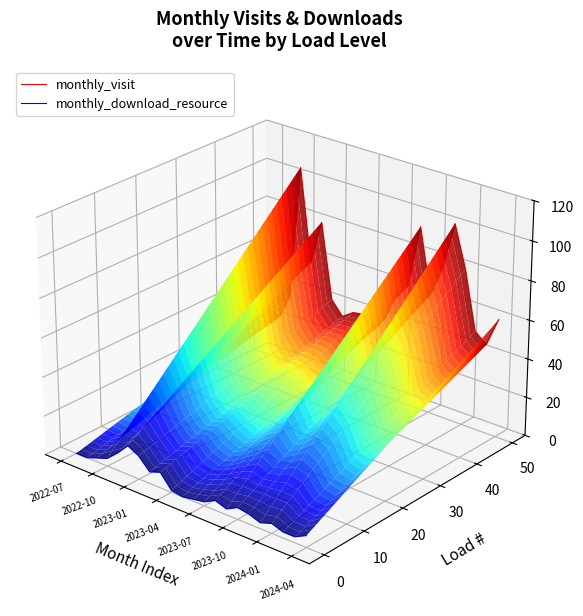

What is the value of the monthly_download_resource point at the 17th from the left?

-0.1